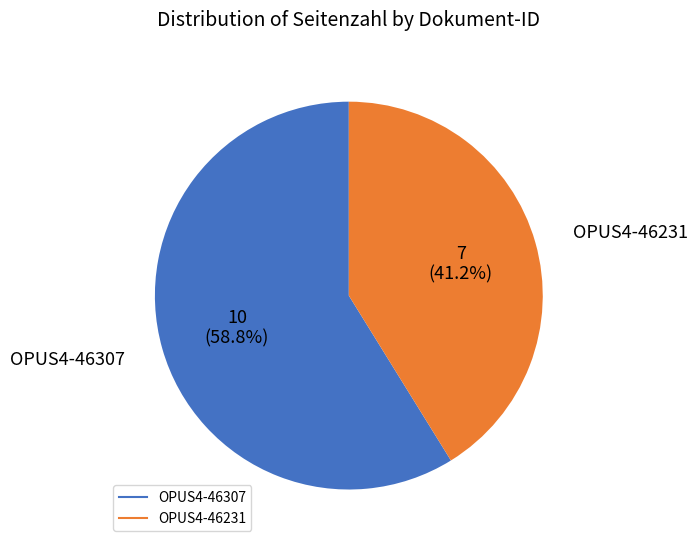

What percentage is the OPUS4-46307 slice, to the nearest percent?

59%